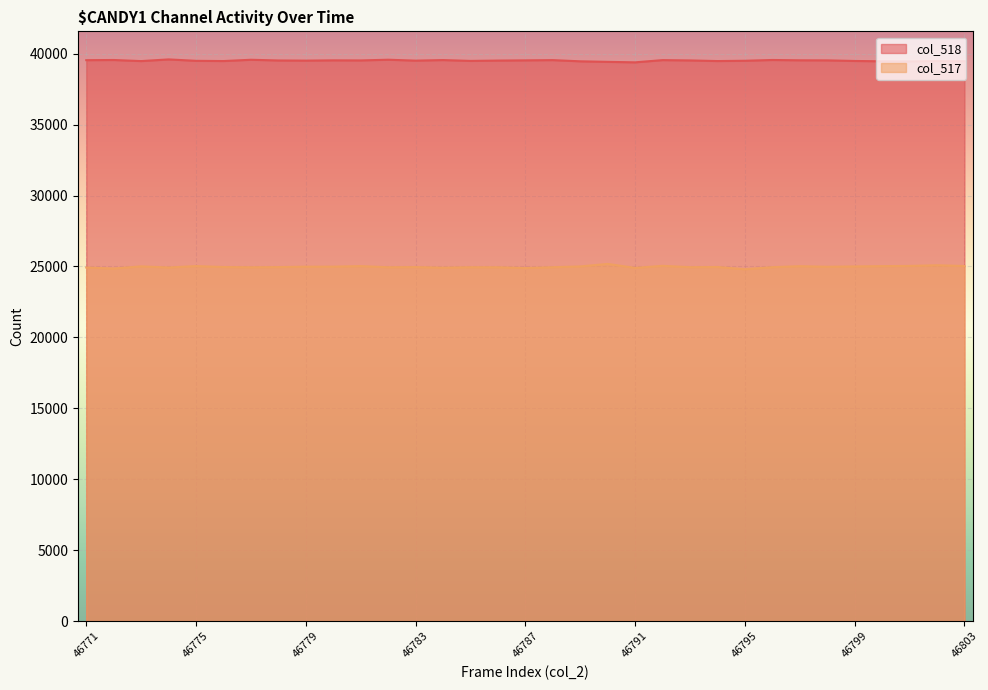

Where does the col_518 series first go above 39517?

46771